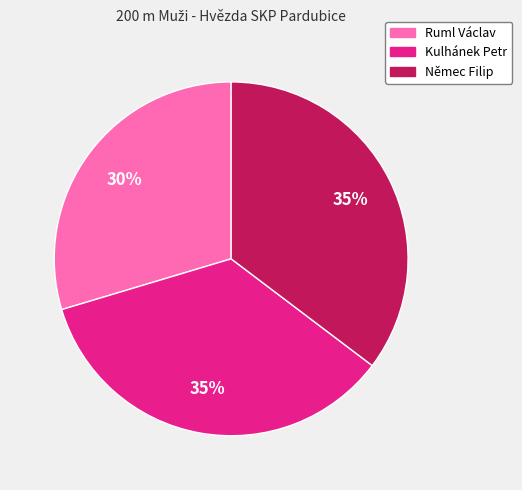

Does any single category account for the majority?

No